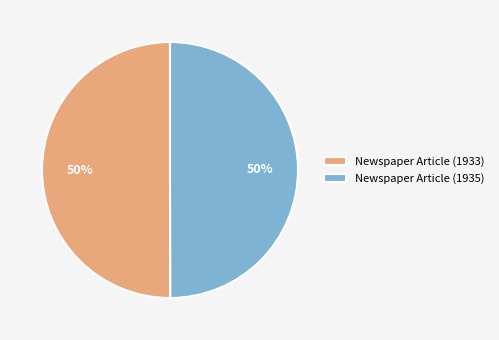

What is the ratio of the value at Newspaper Article (1935) to the value at Newspaper Article (1933)?

1.0